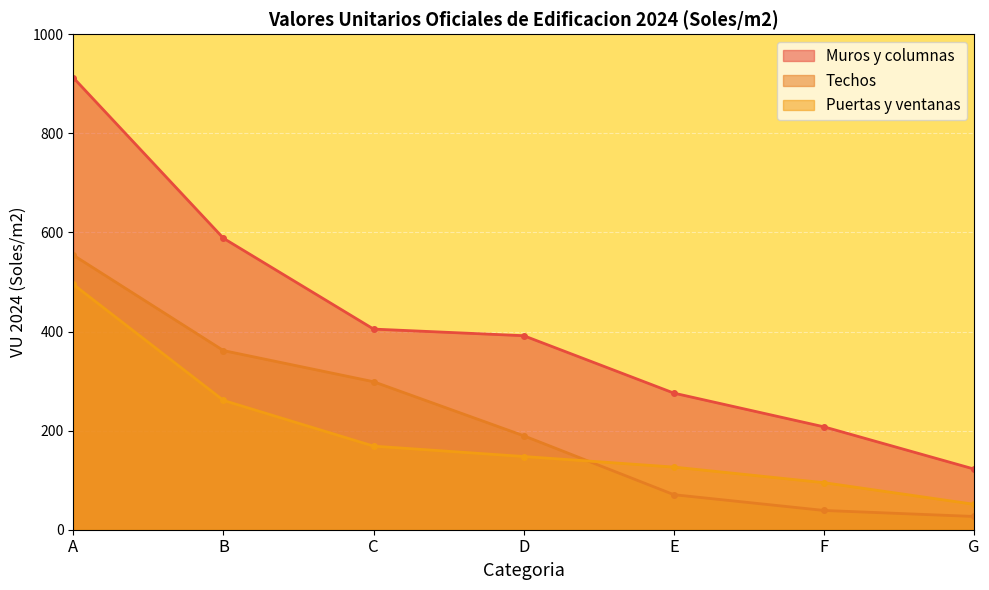

What is the minimum value shown in the chart?

26.7